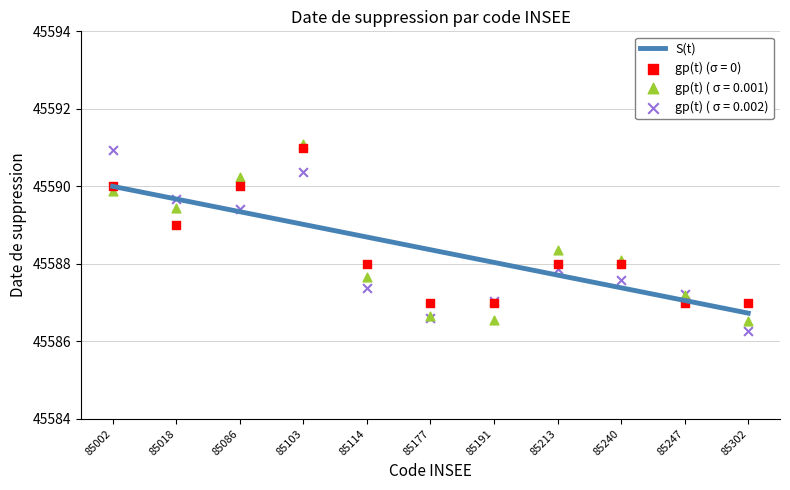

Which has a higher value, 85086 or 85240?

85086